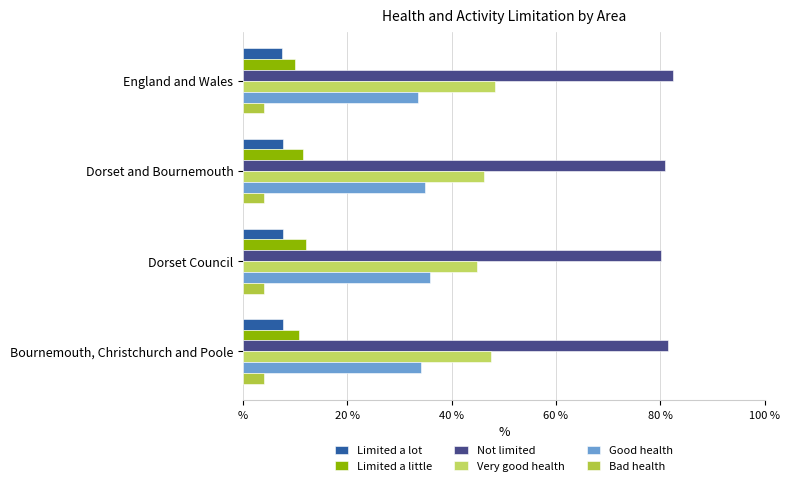

What is the lowest value of the Not limited series?

80.2